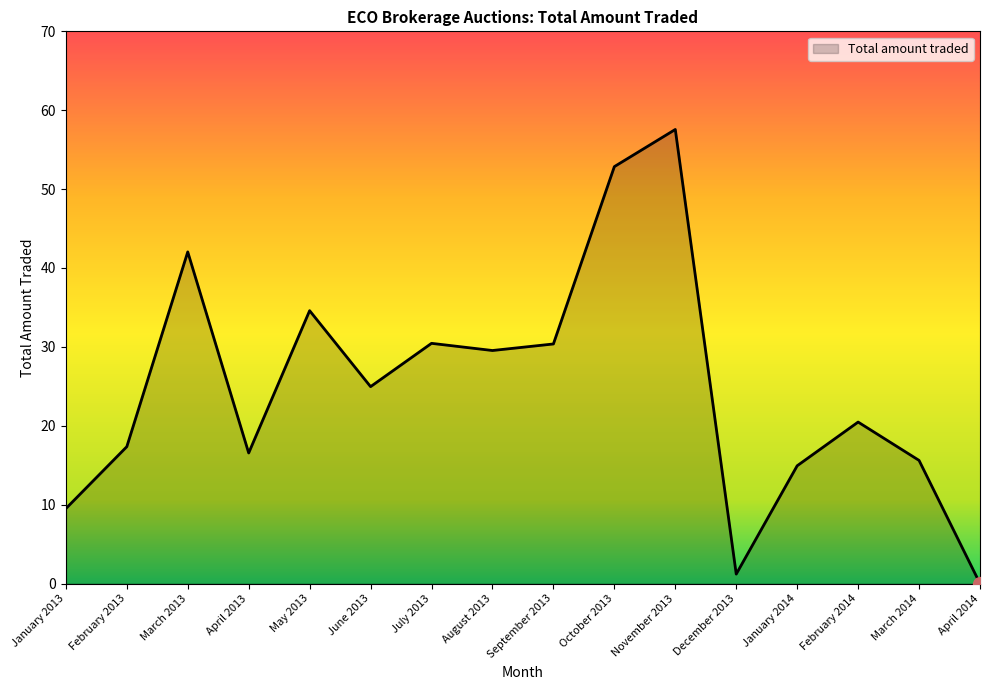

What is the difference between the maximum and minimum values?

57.6